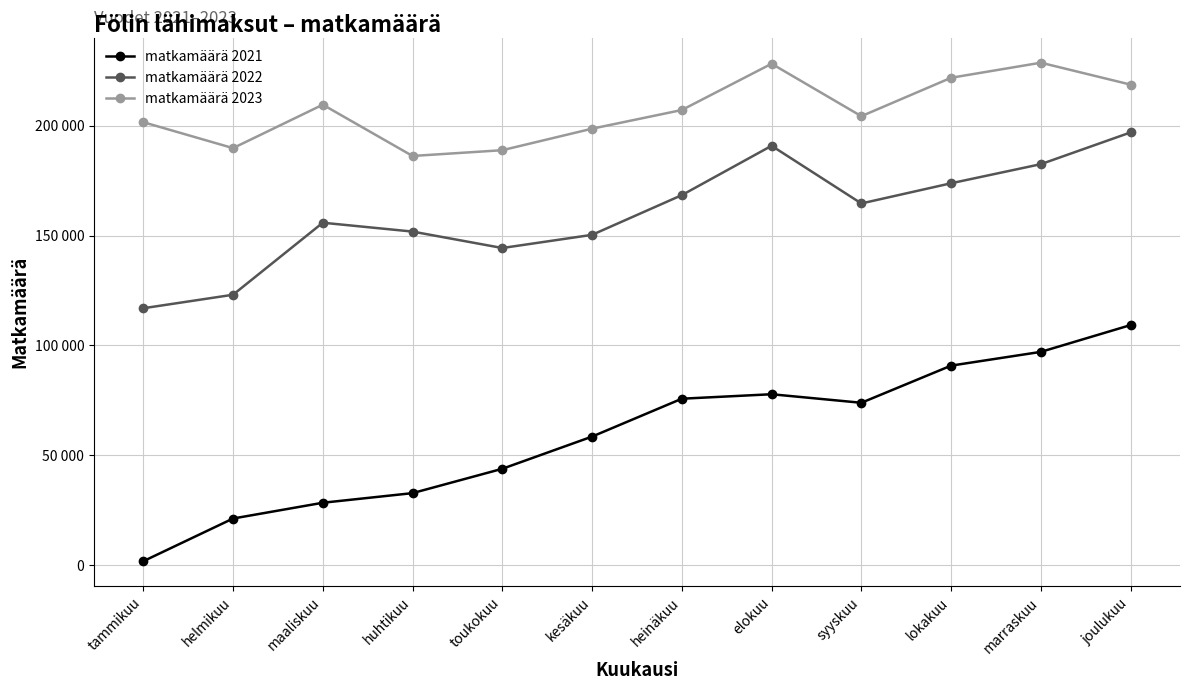

What are all the series names shown in the legend?

matkamäärä 2021, matkamäärä 2022, matkamäärä 2023